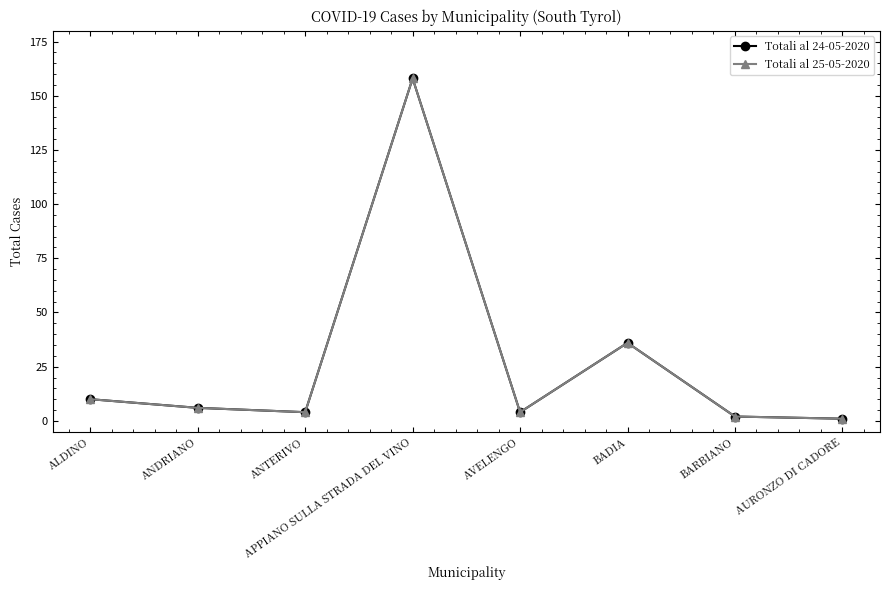

Is the value of Totali al 24-05-2020 at ANTERIVO greater than the value of Totali al 25-05-2020 at ALDINO?

No